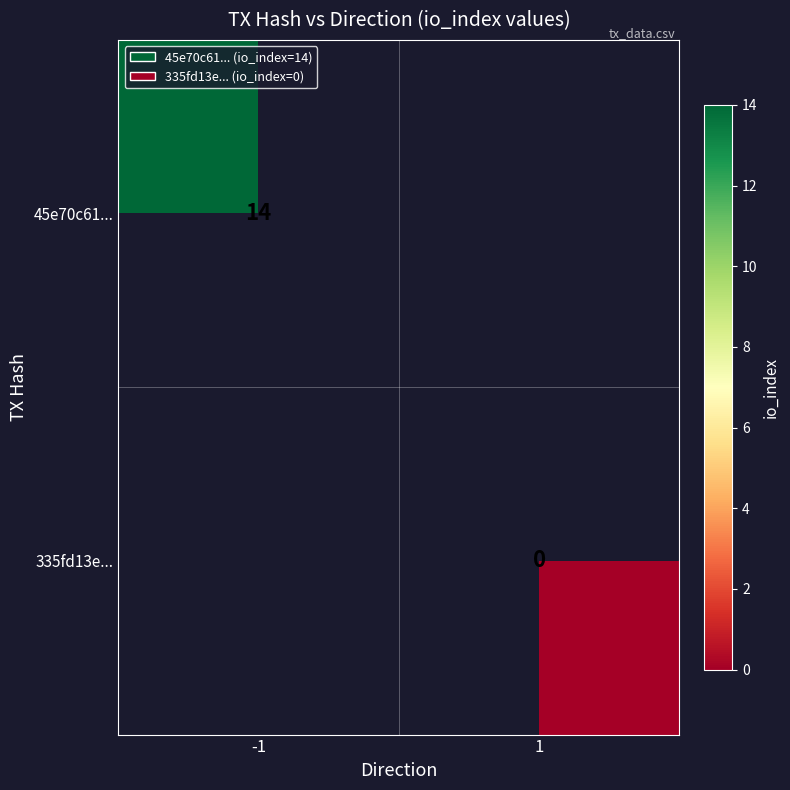

Is it true that 45e70c61... equals 14 at -1?

True